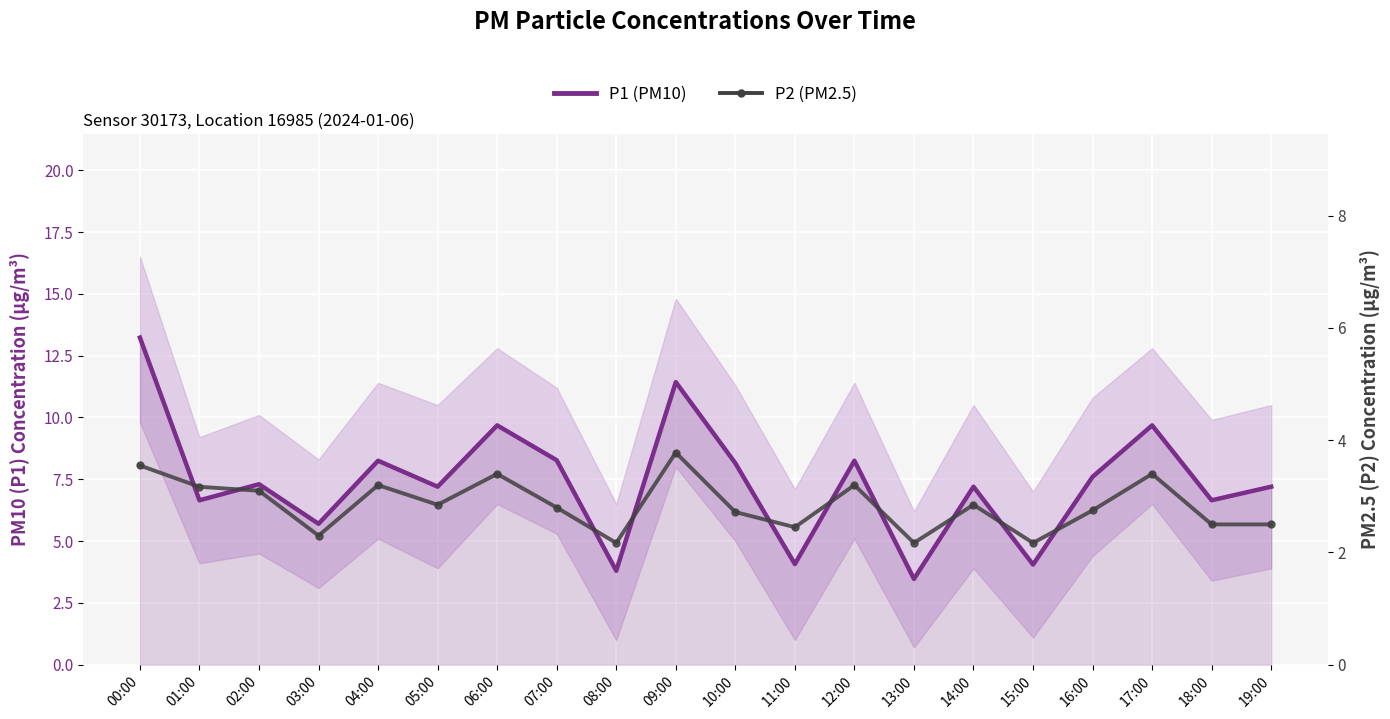

Which category has the highest value in the P1 (PM10) series?

00:00